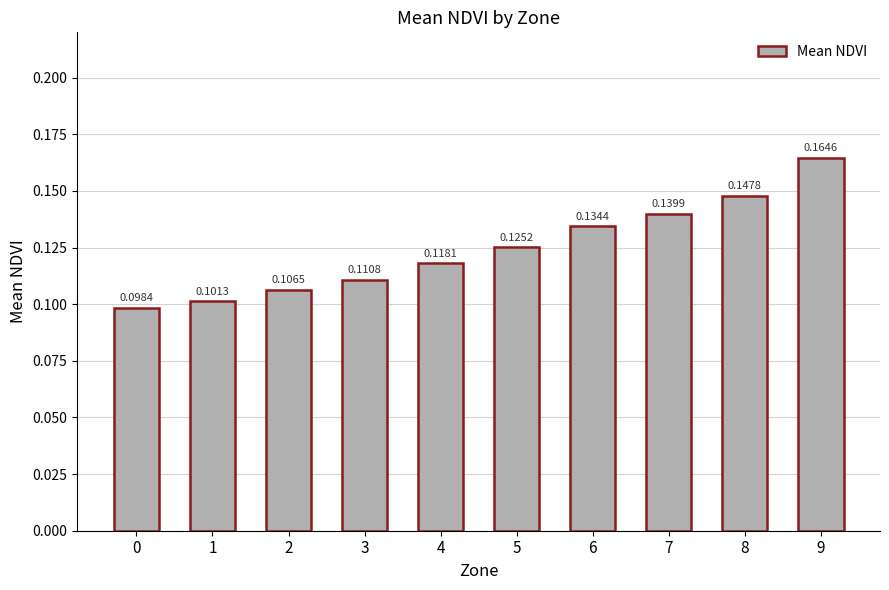

True or false: the data shows 0.2 at 4.

False